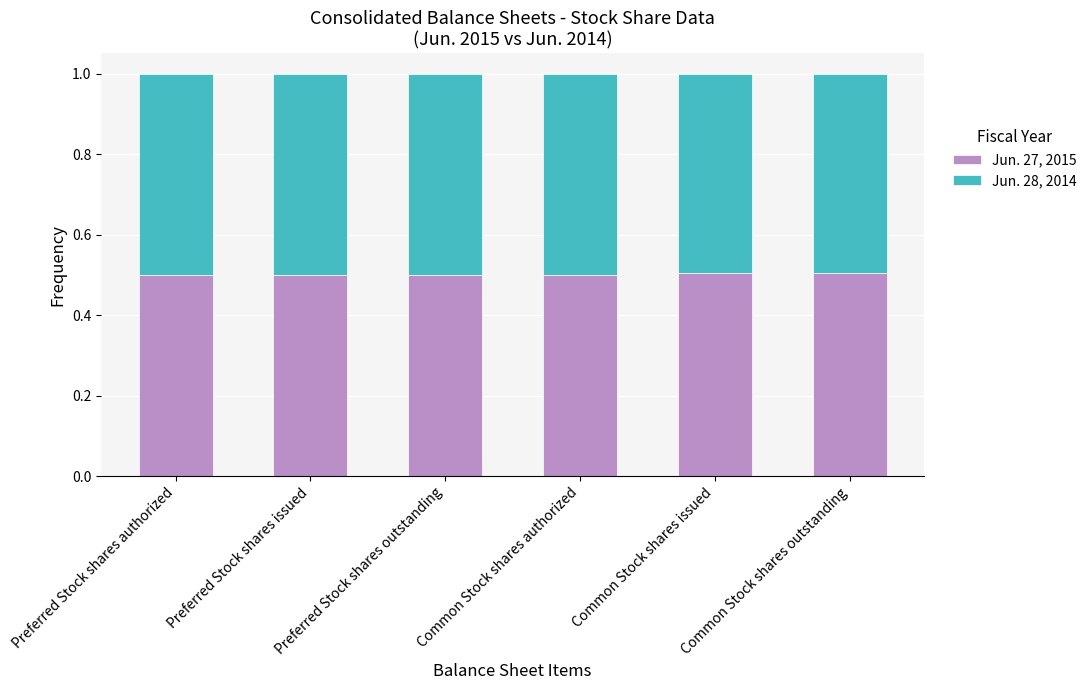

What is the highest value of the Jun. 27, 2015 series?

0.5